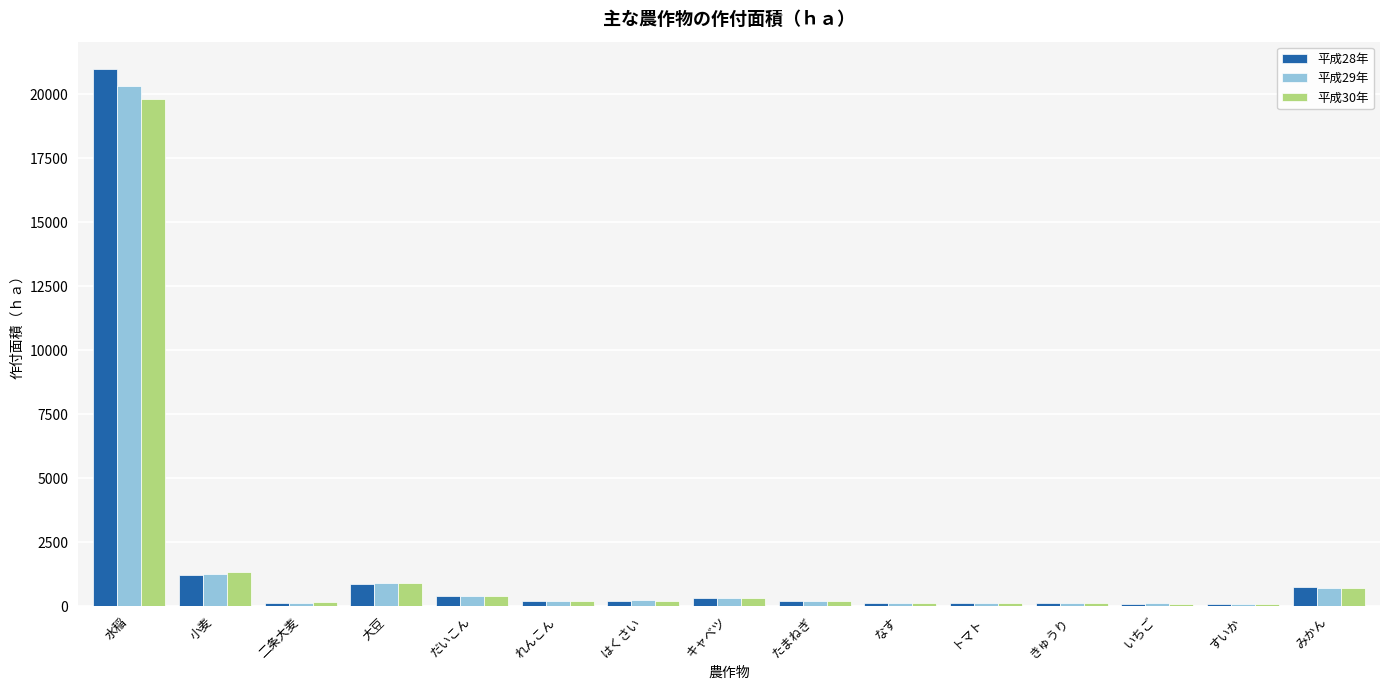

Is it true that 平成30年 equals 150 at 二条大麦?

True